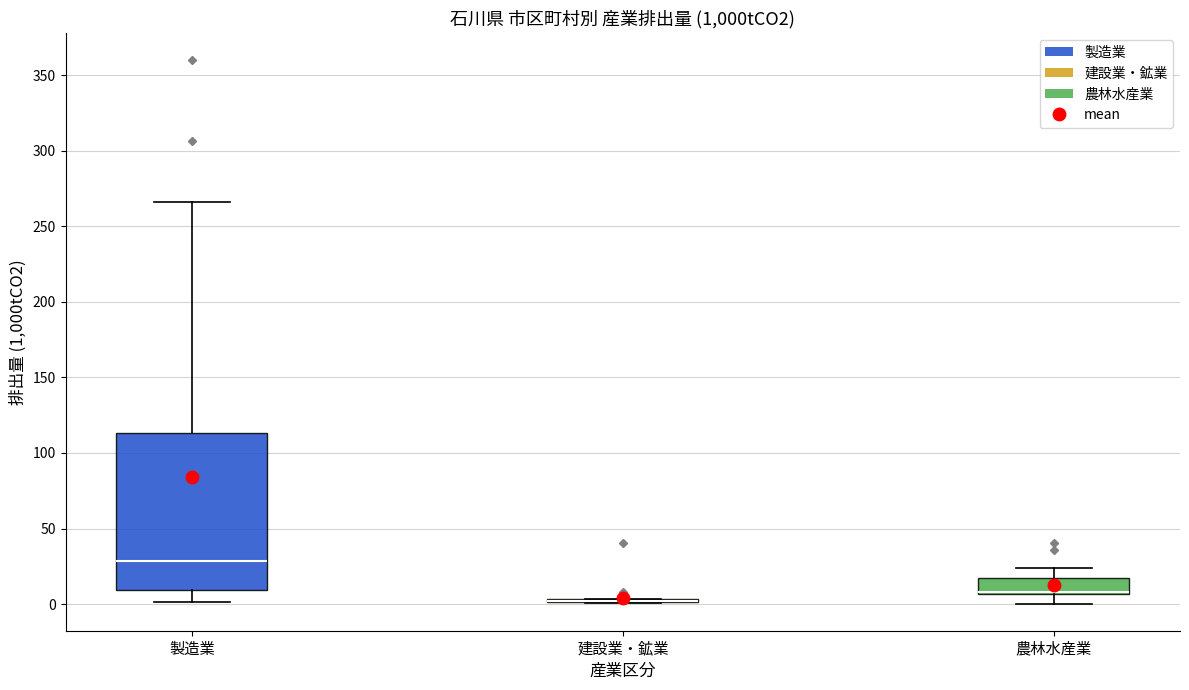

Comparing the boxes themselves (not the whiskers), which one is the tallest?

製造業